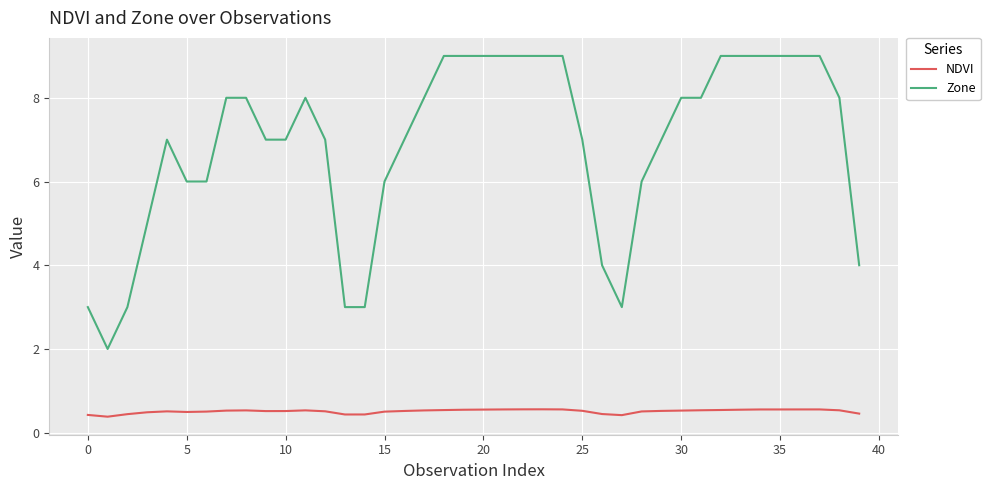

What is the minimum value for Zone?

2.0